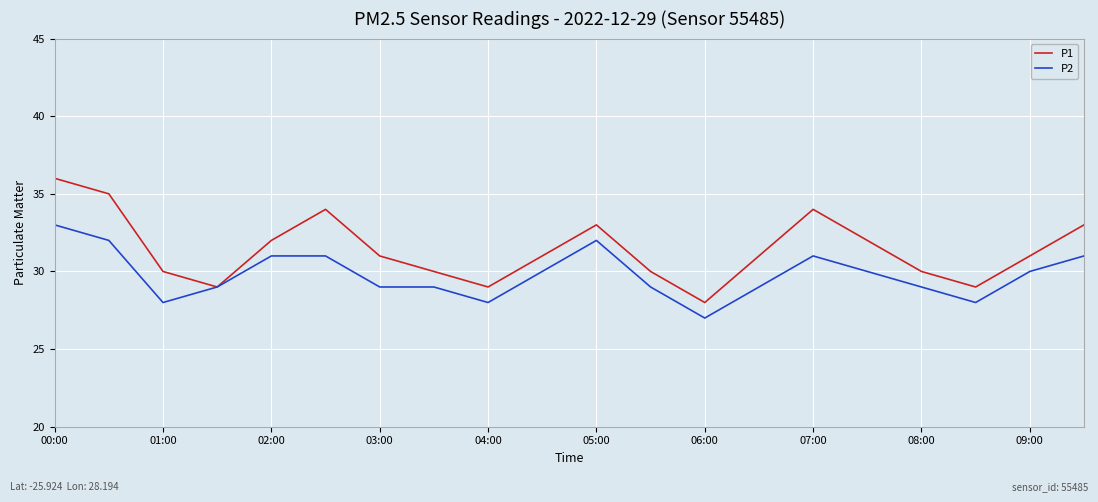

What is the sum of all P1 values?

628